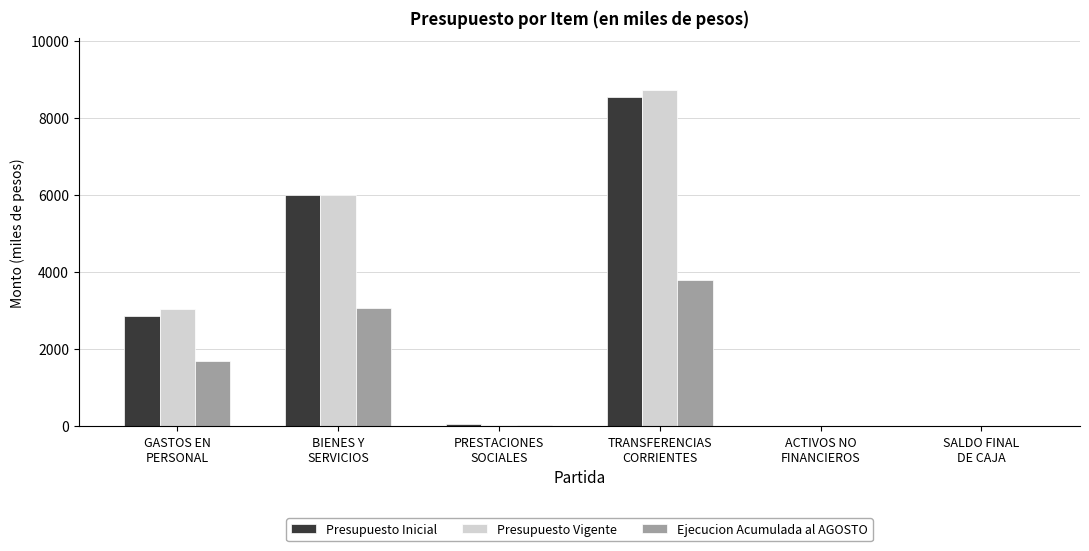

What is the sum of all Presupuesto Inicial values?

17461.9